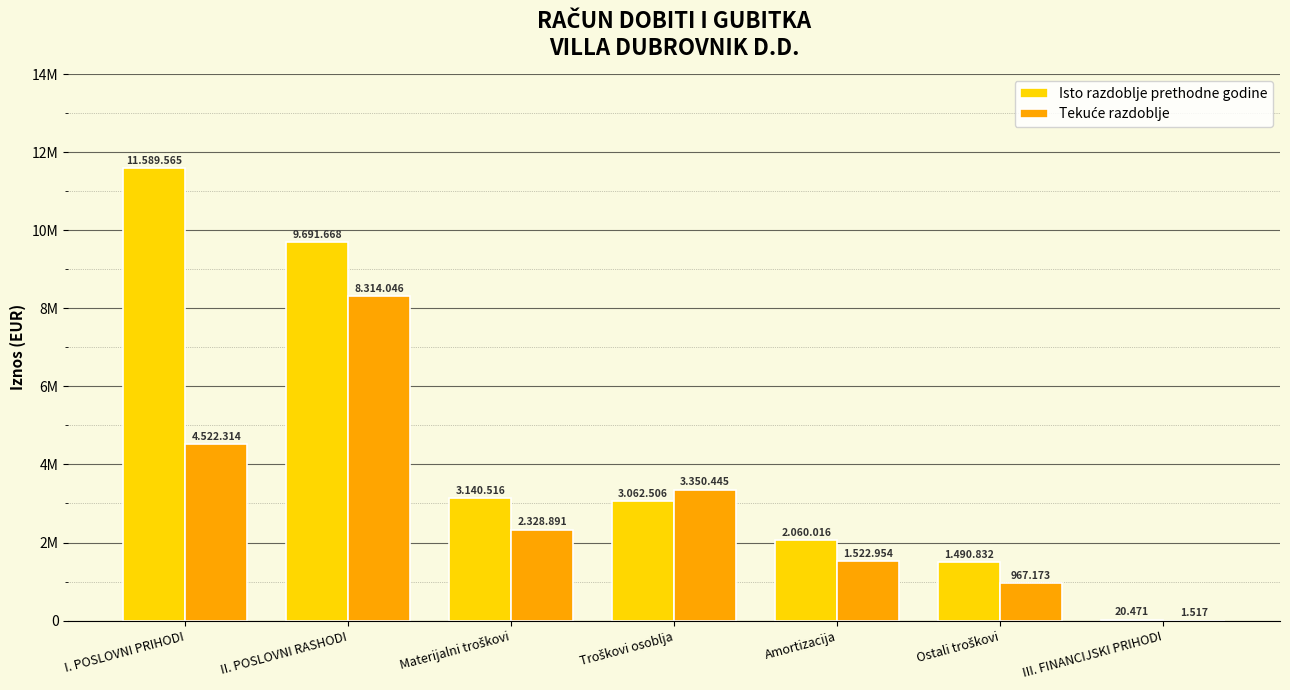

Reading left to right, transcribe all the data shown in this chart.

Isto razdoblje prethodne godine: 11589565	9691668	3140516	3062506	2060016	1490832	20471
Tekuće razdoblje: 4522314	8314046	2328891	3350445	1522954	967173	1517